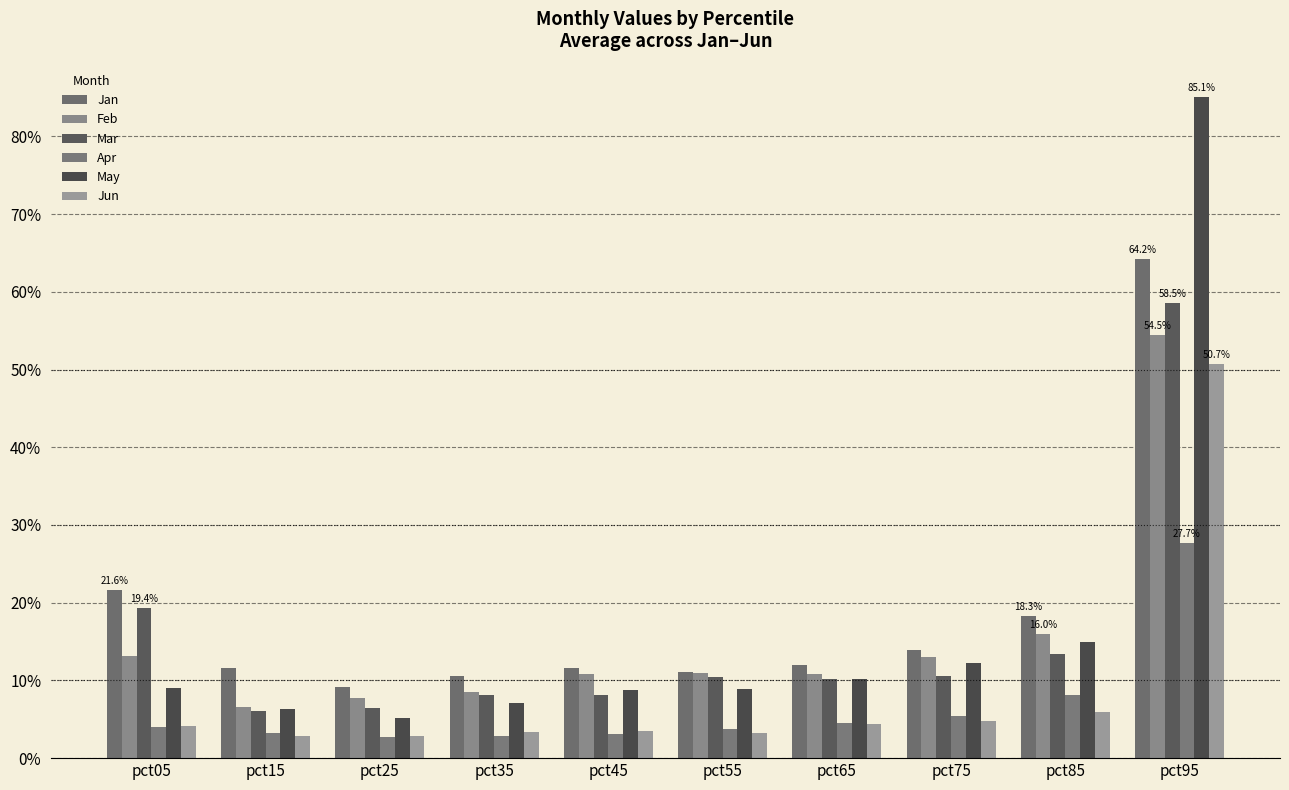

Are the bars horizontal?

No